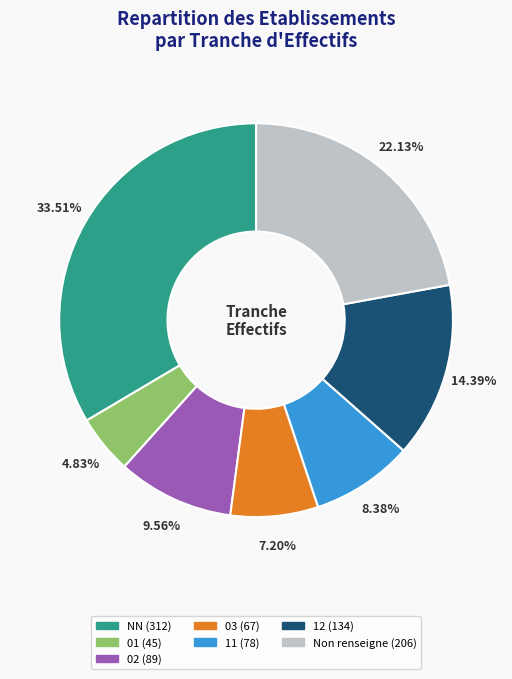

Does any single category account for the majority?

No